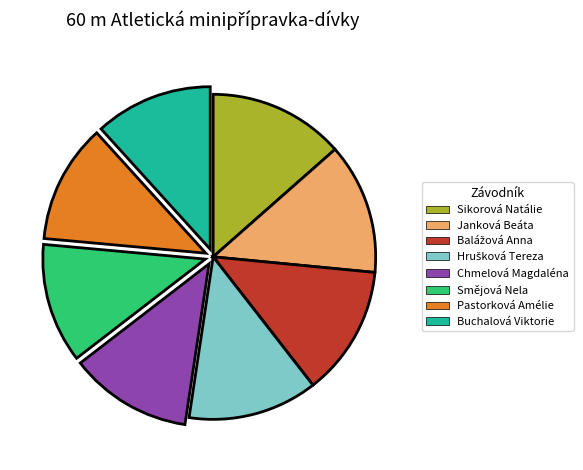

Do Pastorková Amélie and Chmelová Magdaléna together represent more than half of the pie?

No